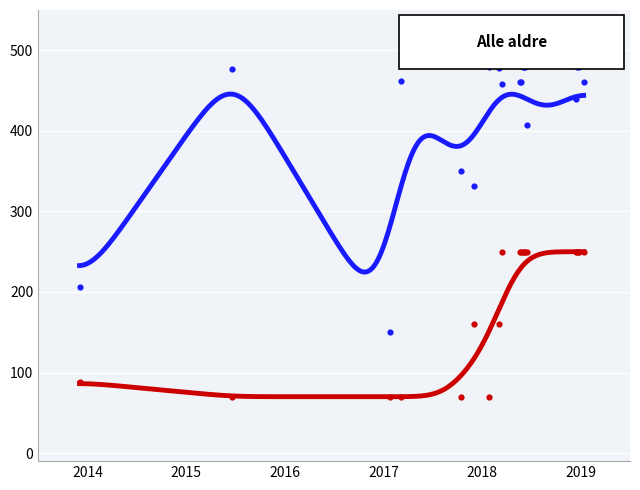

Is the value of Progress at 2018-05 greater than the value of Issue ID at 2018-05?

No